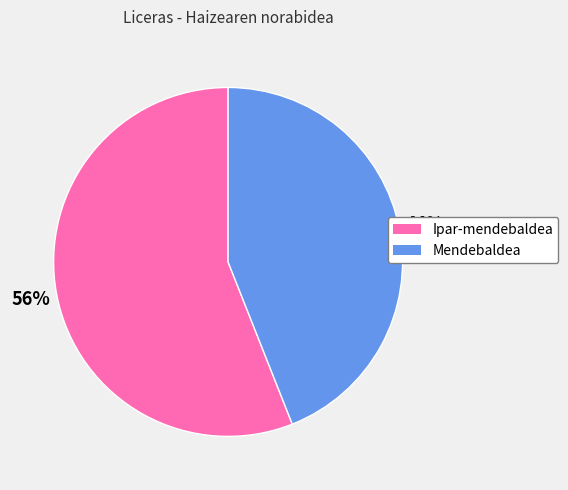

Rank the categories by value from lowest to highest.

Mendebaldea, Ipar-mendebaldea